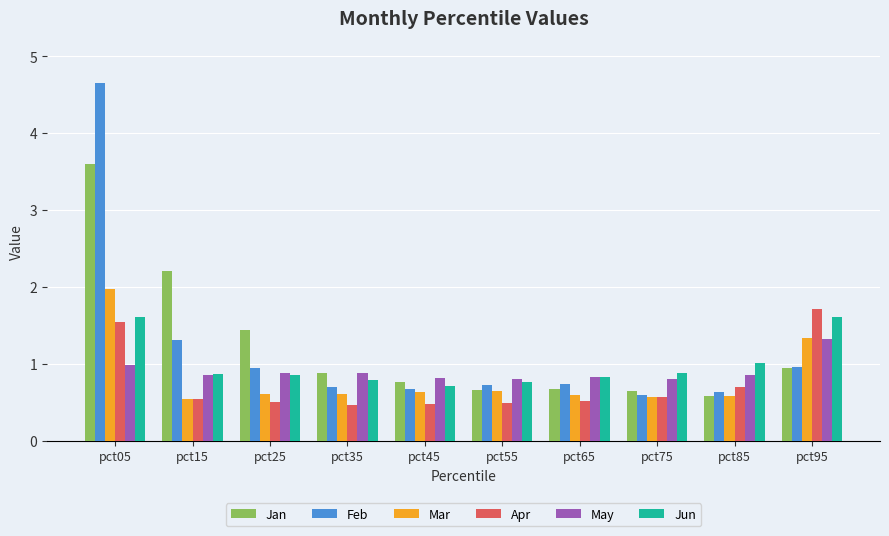

At how many categories does at least one series exceed 3?

1